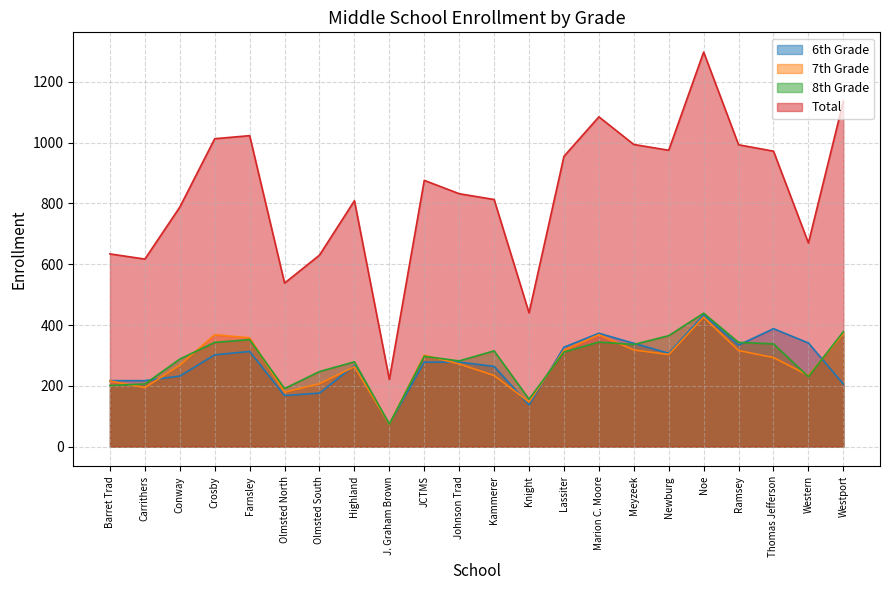

Is the value of 6th Grade at JCTMS greater than the value of 8th Grade at Marion C. Moore?

No